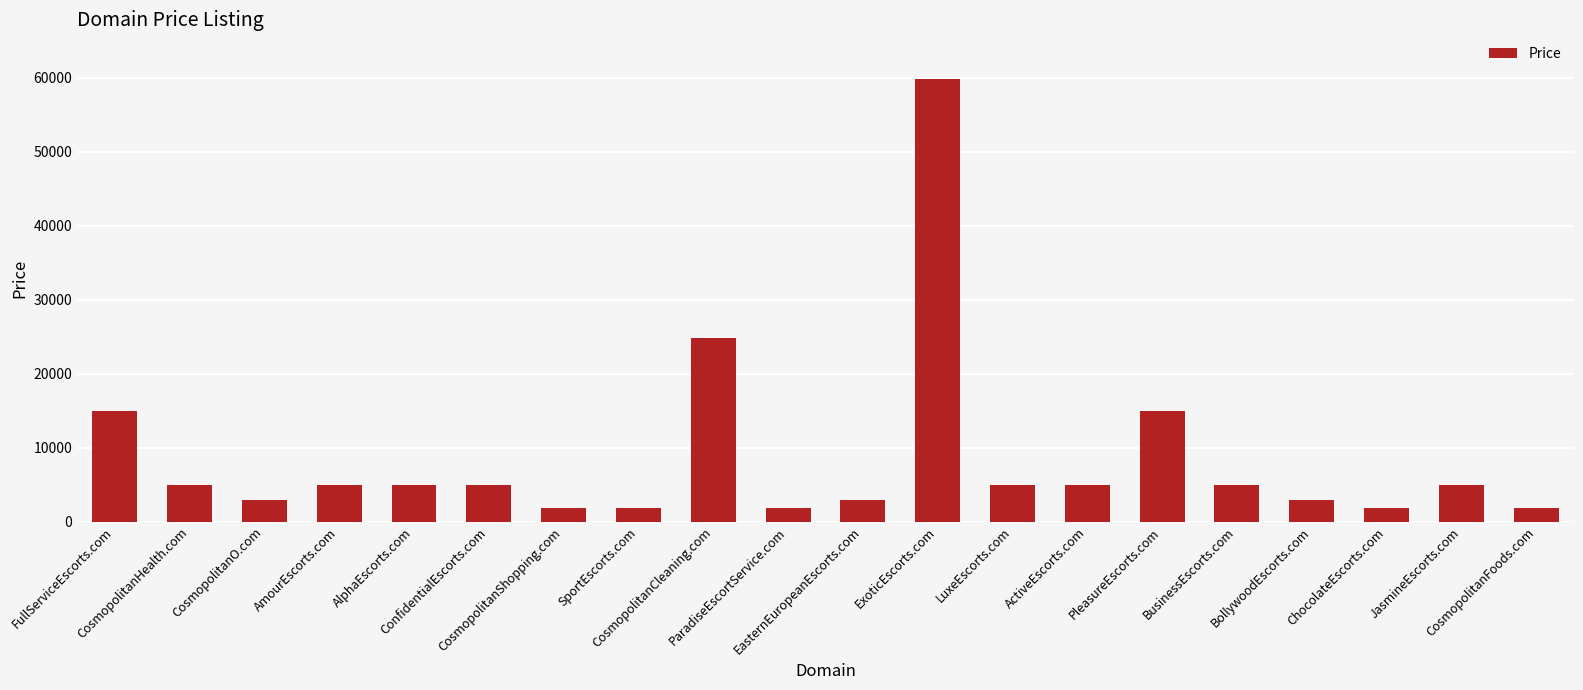

At which label does the data first exceed 4888?

FullServiceEscorts.com